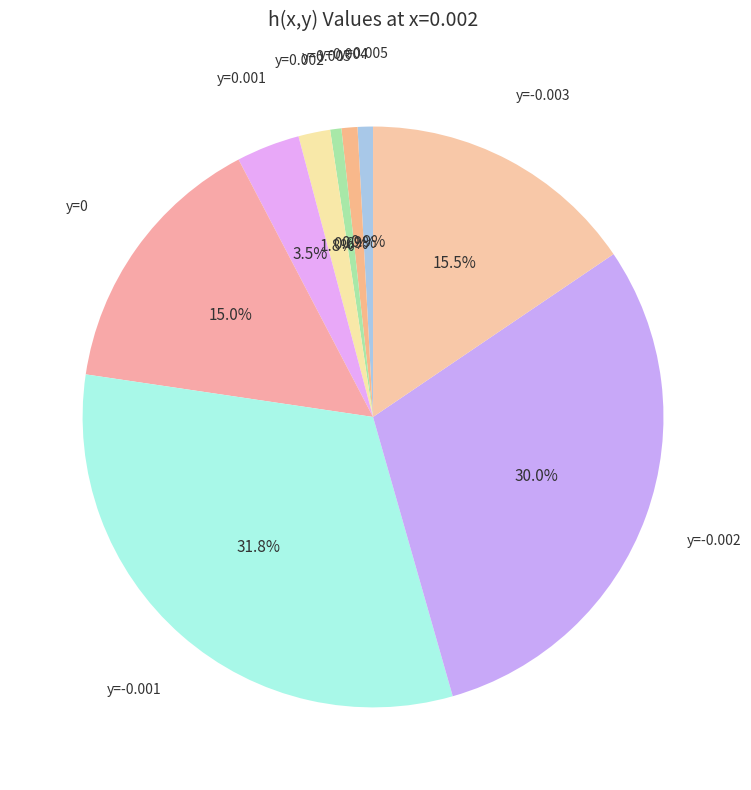

What percentage is NOT represented by y=-0.002?

70.0%